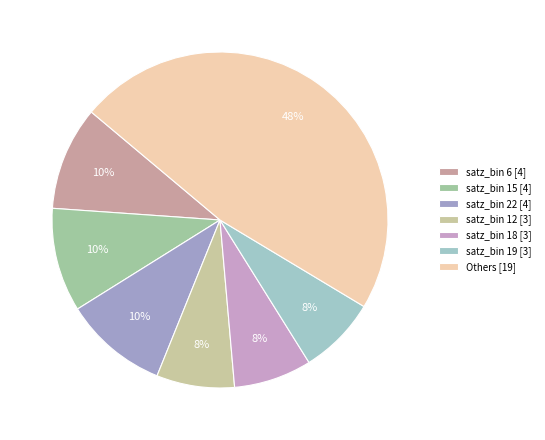

Is the sum of satz_bin 22 [4] and satz_bin 6 [4] greater than half?

No